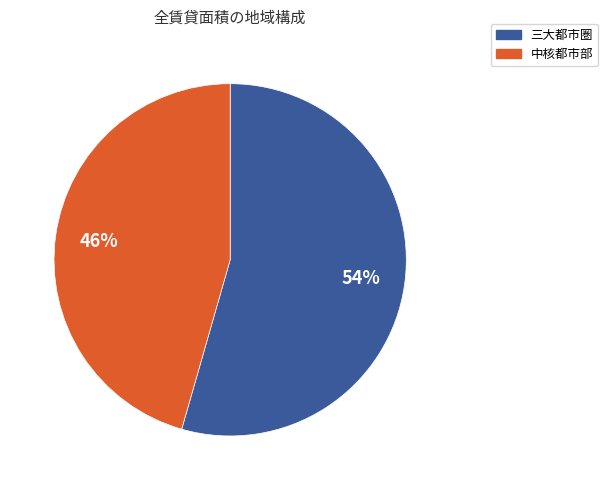

Approximately how many times larger is the value at 三大都市圏 compared to 中核都市部?

1.2